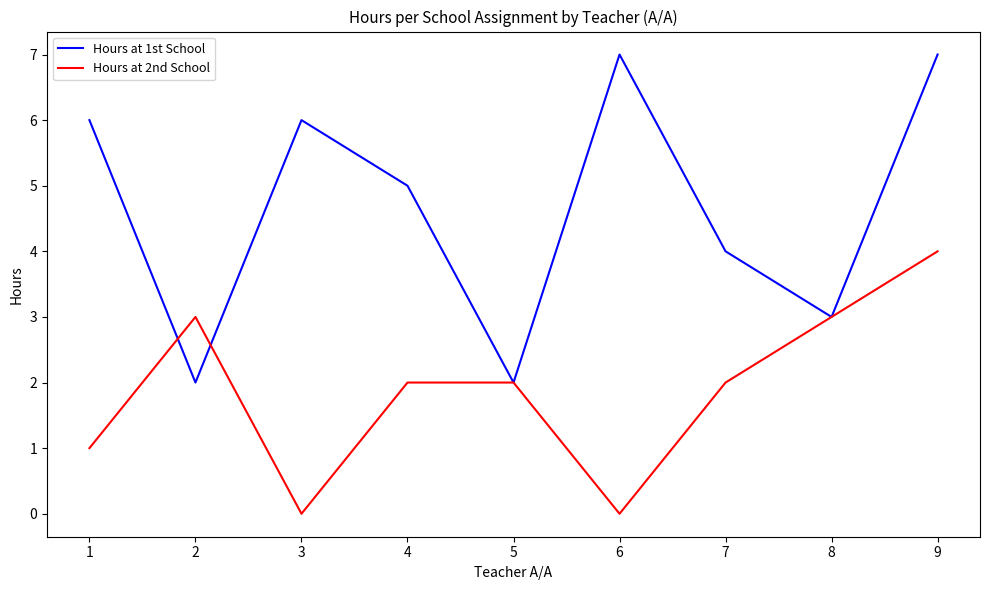

Rank the series by their maximum value, from highest to lowest.

Hours at 1st School, Hours at 2nd School